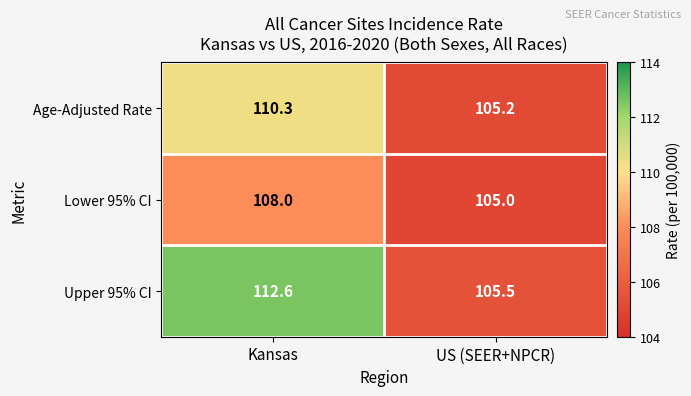

Reading left to right, list all the values displayed in this chart.

Age-Adjusted Rate: 110.3	105.2
Lower 95% CI: 108.0	105.0
Upper 95% CI: 112.6	105.5